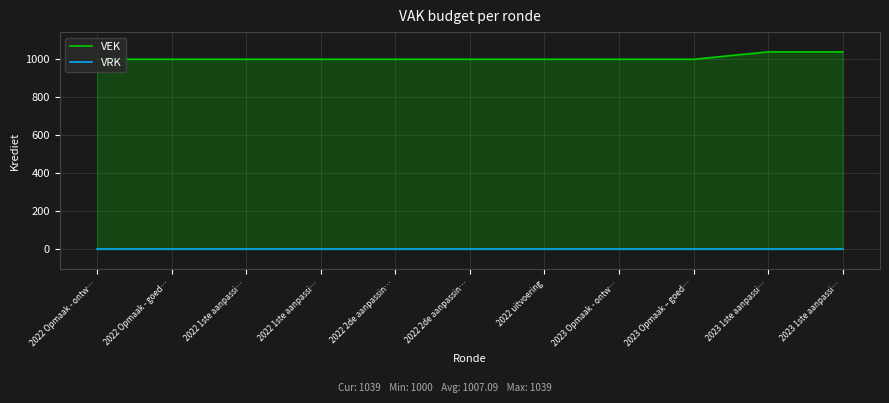

How many categories are shown in the chart?

11